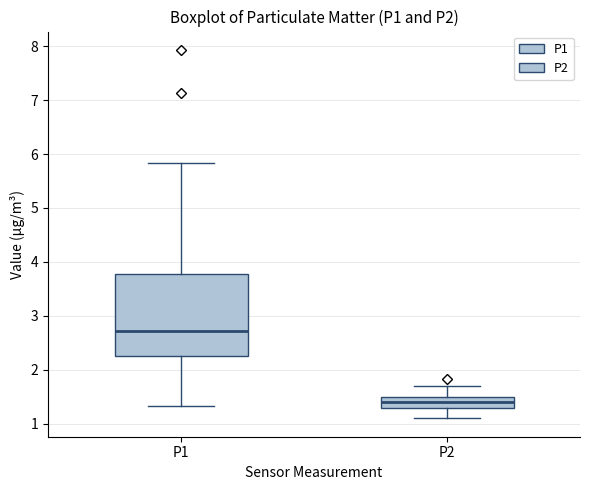

Where is the lower edge of the box for P1 on the y-axis? The values are not printed on the chart, so give them approximately, as read against the axis.

2.3